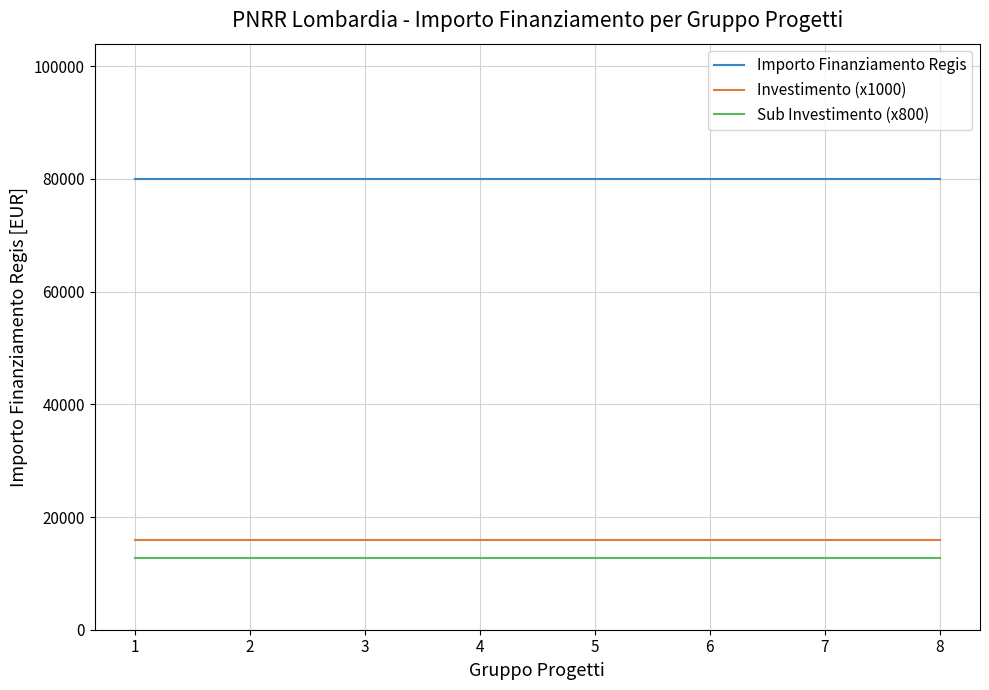

What are all the series names shown in the legend?

Importo Finanziamento Regis, Investimento (x1000), Sub Investimento (x800)